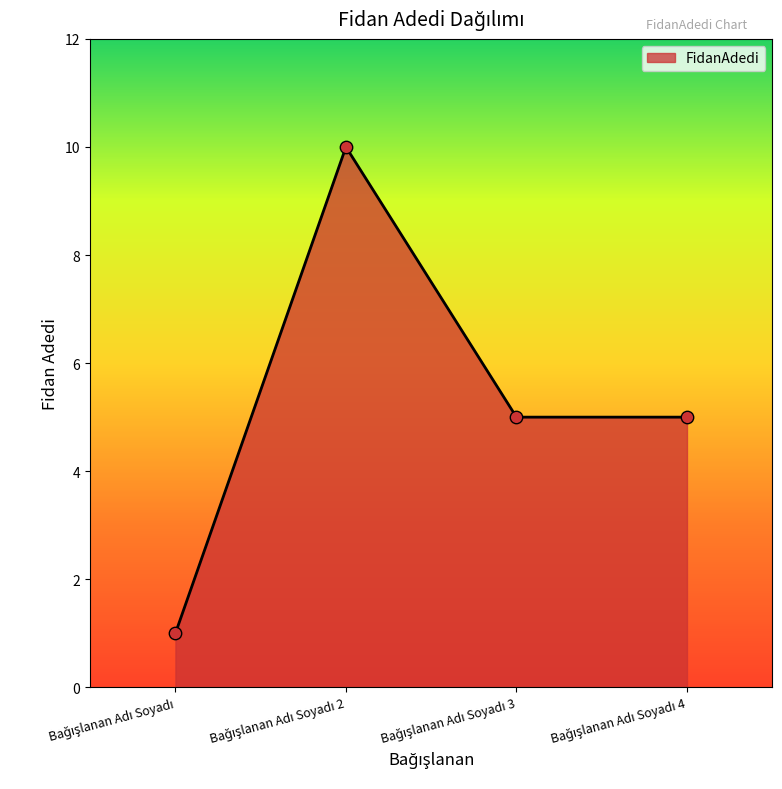

What is the maximum value shown in the chart?

10